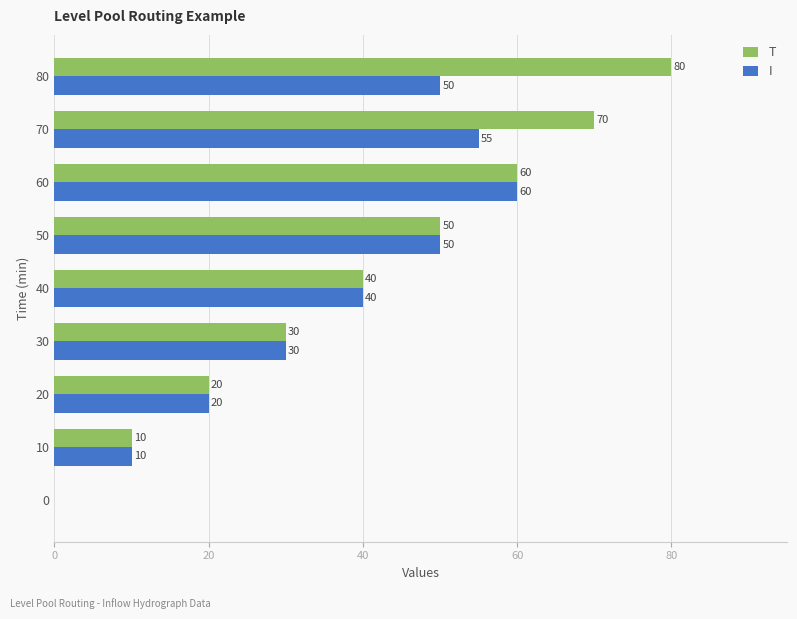

At which label is T closest to 40?

40